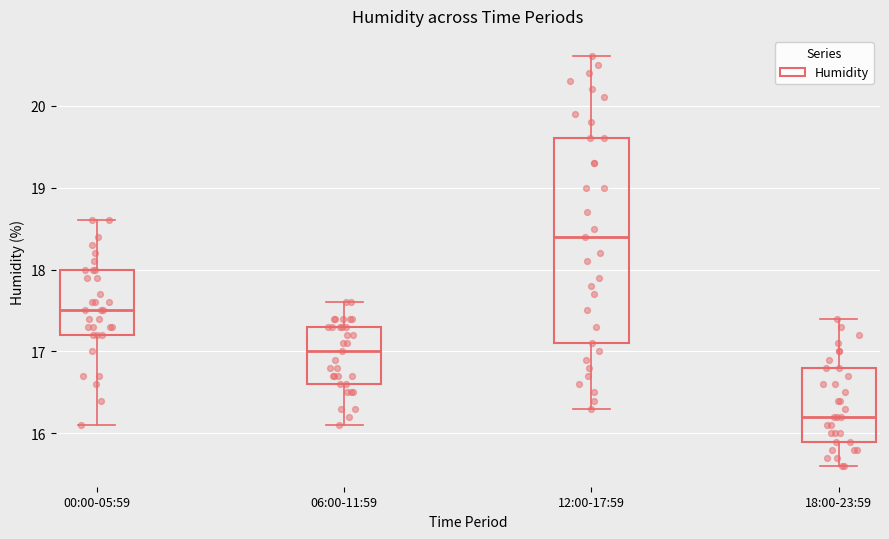

Which box has the lowest median line?

18:00-23:59